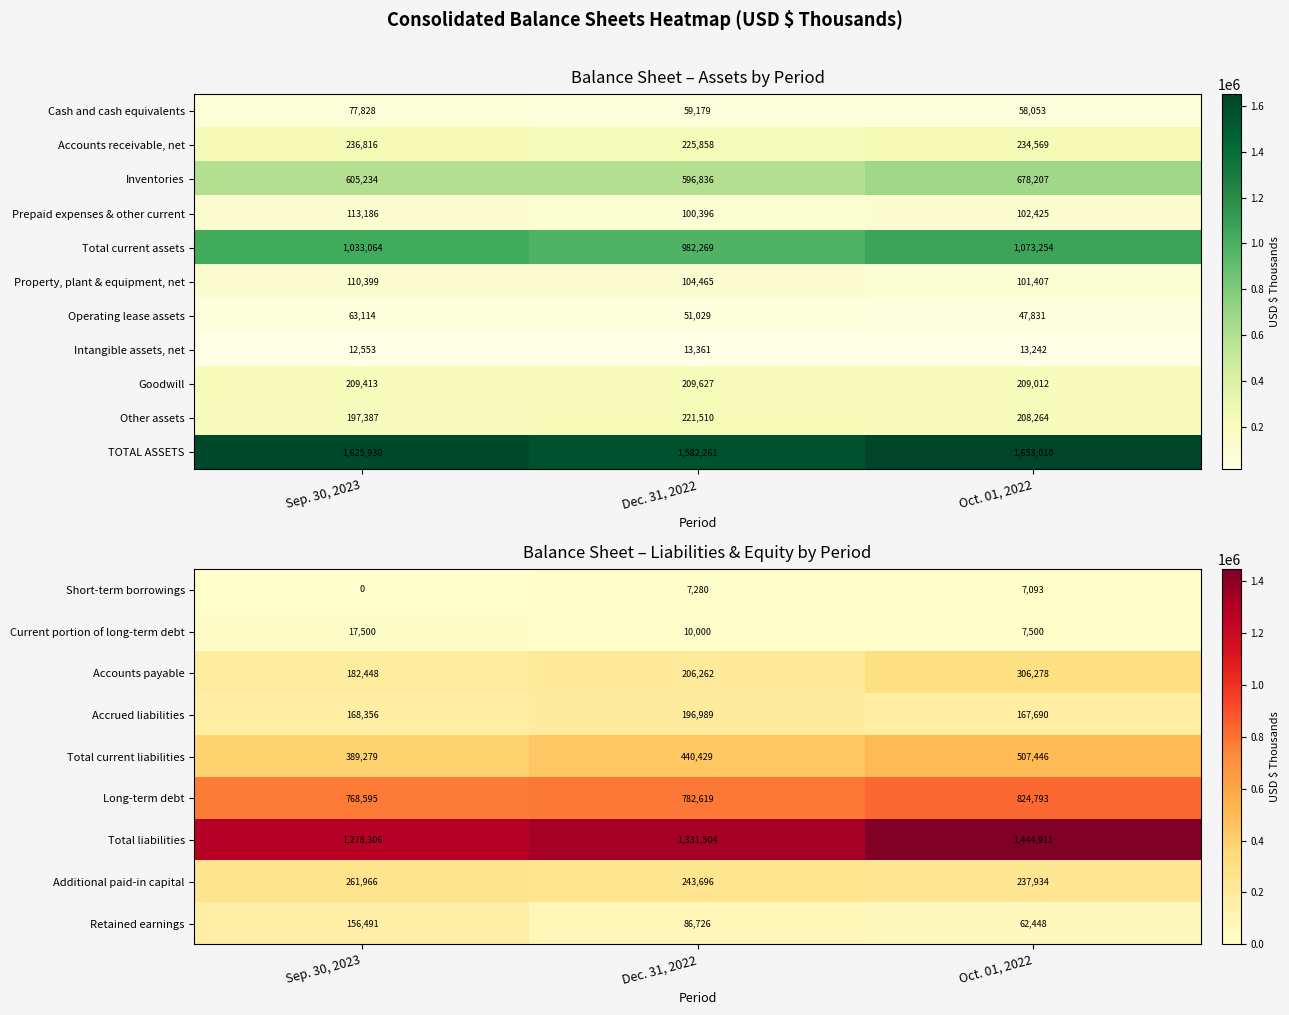

Count the Additional paid-in capital values in the range 237934 to 261966.

3